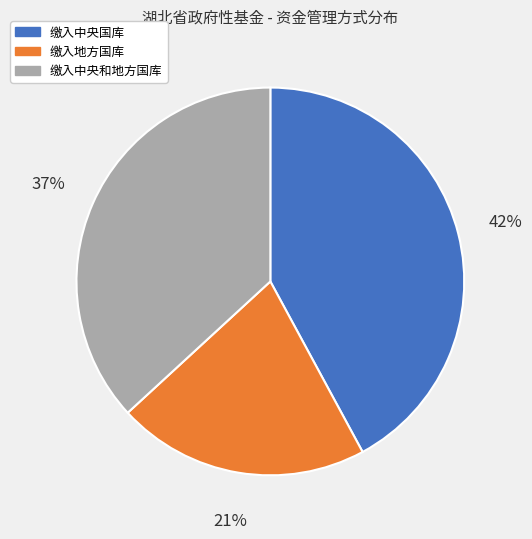

To the nearest percent, what percentage of the pie is 缴入中央和地方国库?

37%